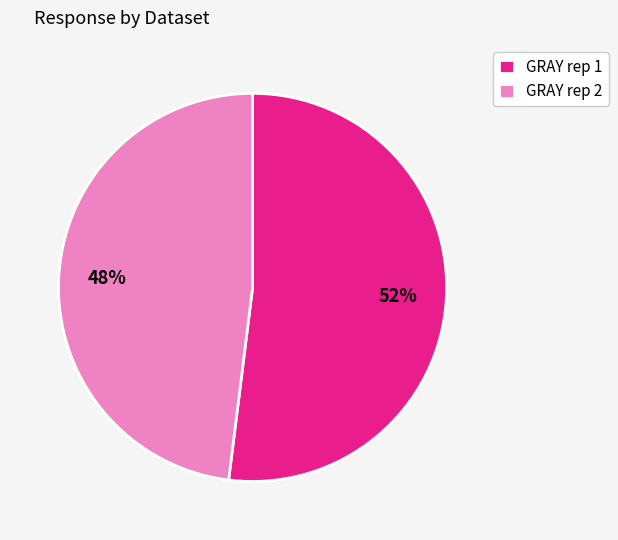

The GRAY rep 2 slice represents 1% of the pie. True or false?

False